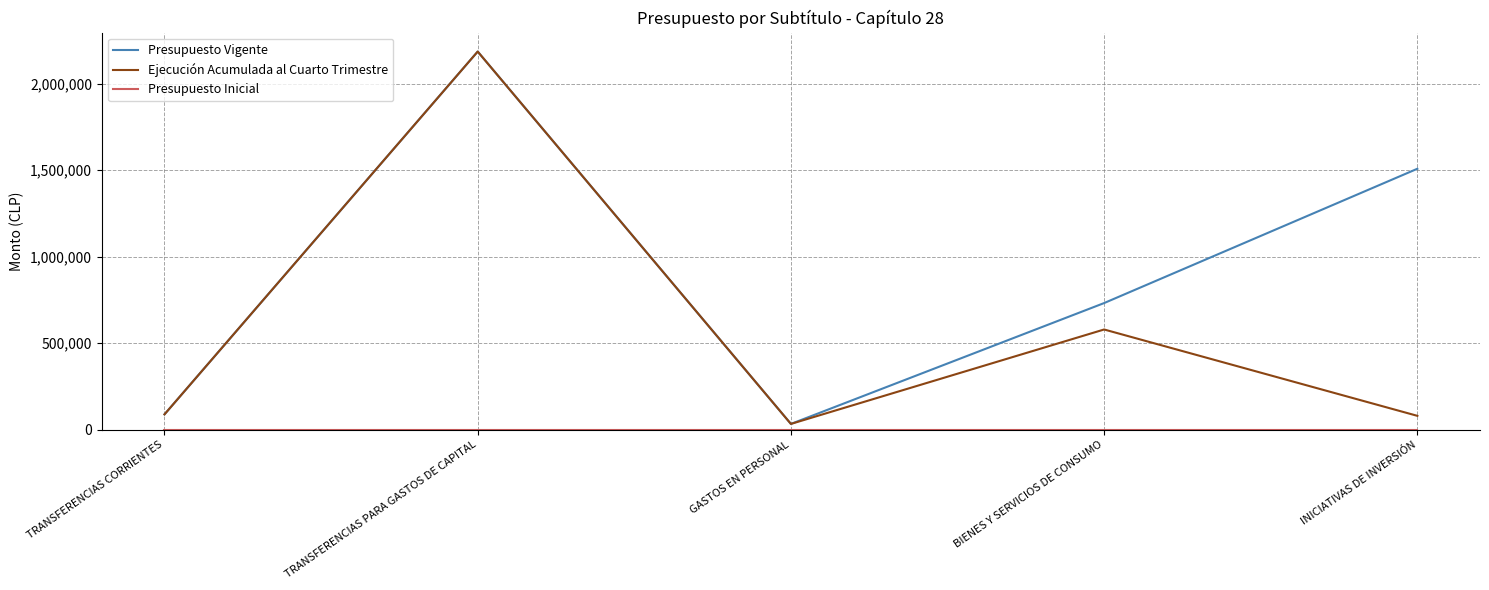

Does the chart have visible grid lines?

Yes